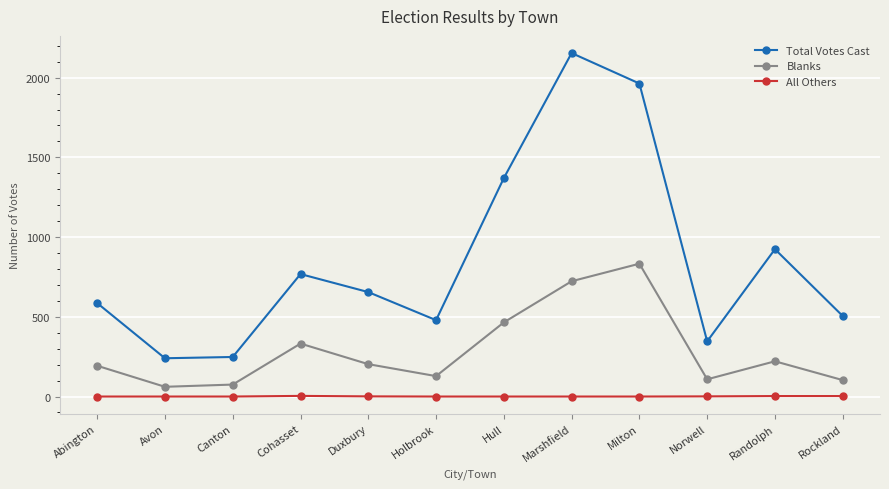

True or false: Total Votes Cast has more than 0 interior local peaks.

True